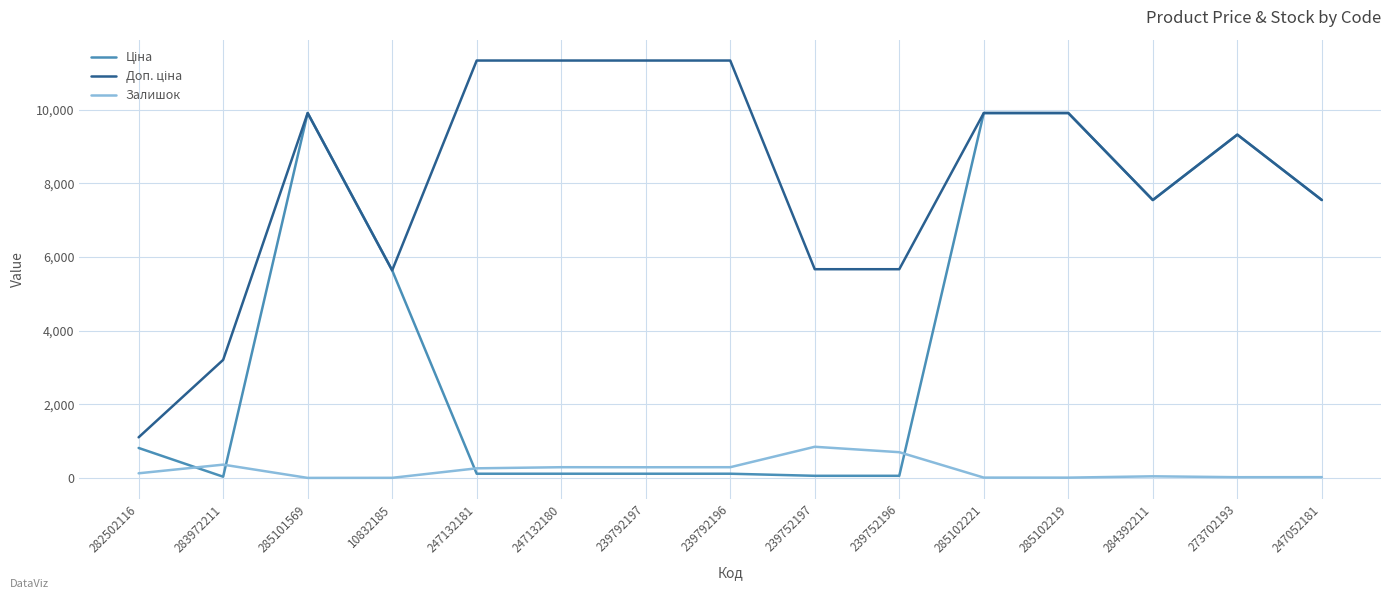

What is the highest value of the Залишок series?

845.0